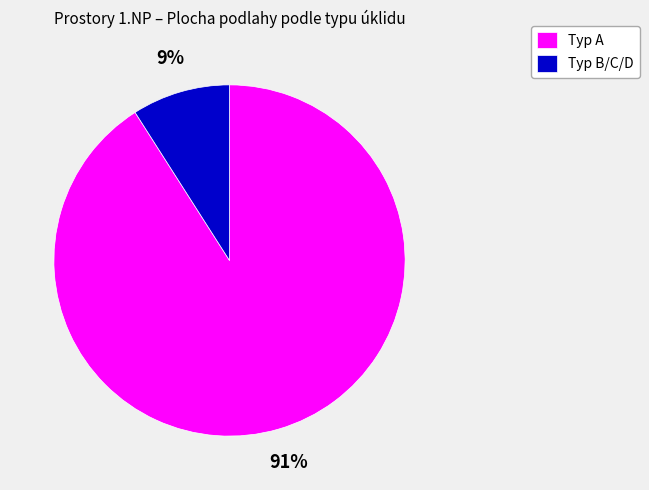

How many slices are in this pie chart?

2